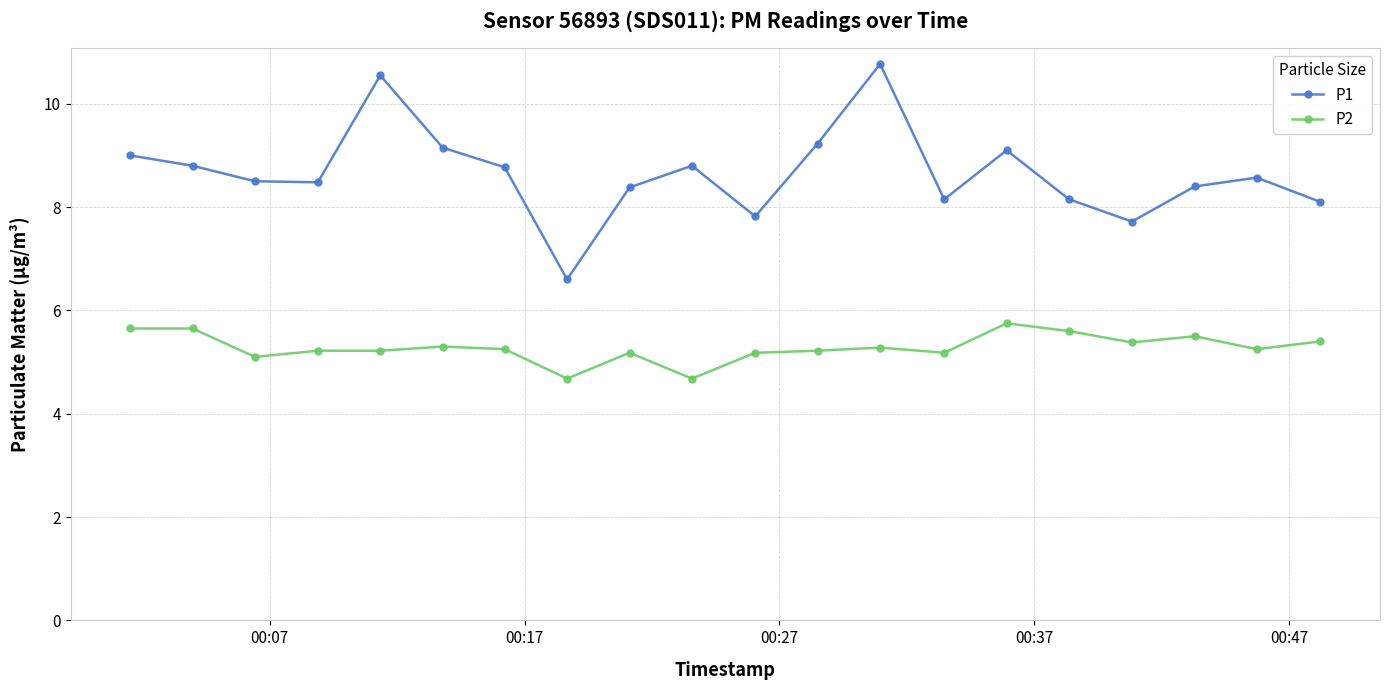

Which series has the largest range (max minus min)?

P1